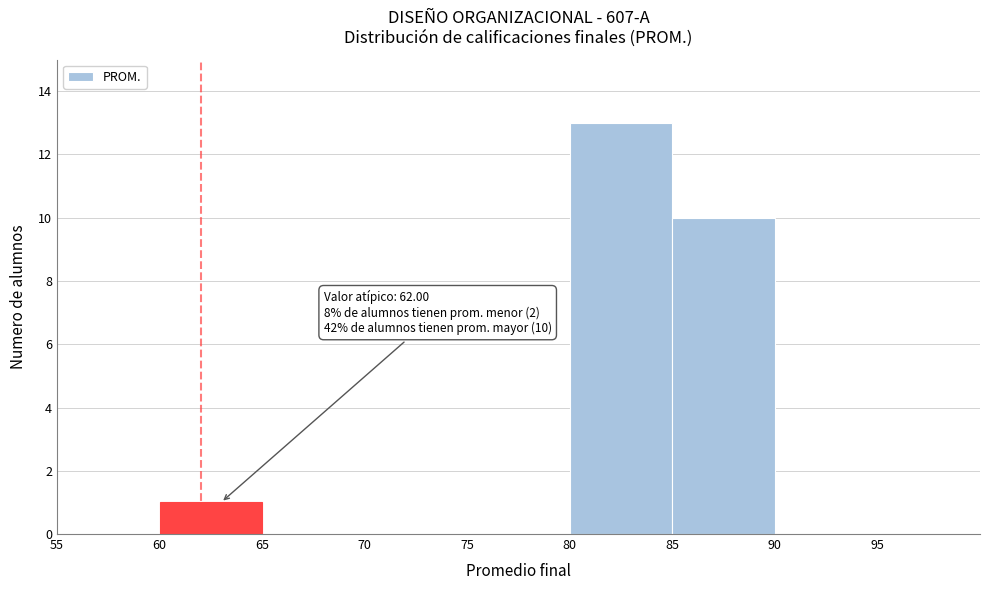

Which range on the x-axis has the tallest bar?

80 to 85